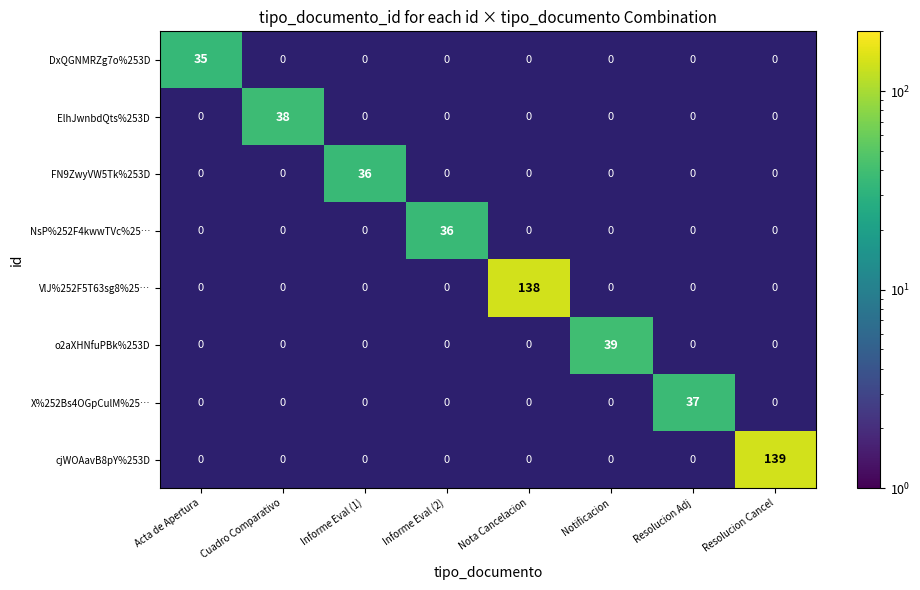

Is it true that cjWOAavB8pY%253D equals -47 at Informe Eval (2)?

False